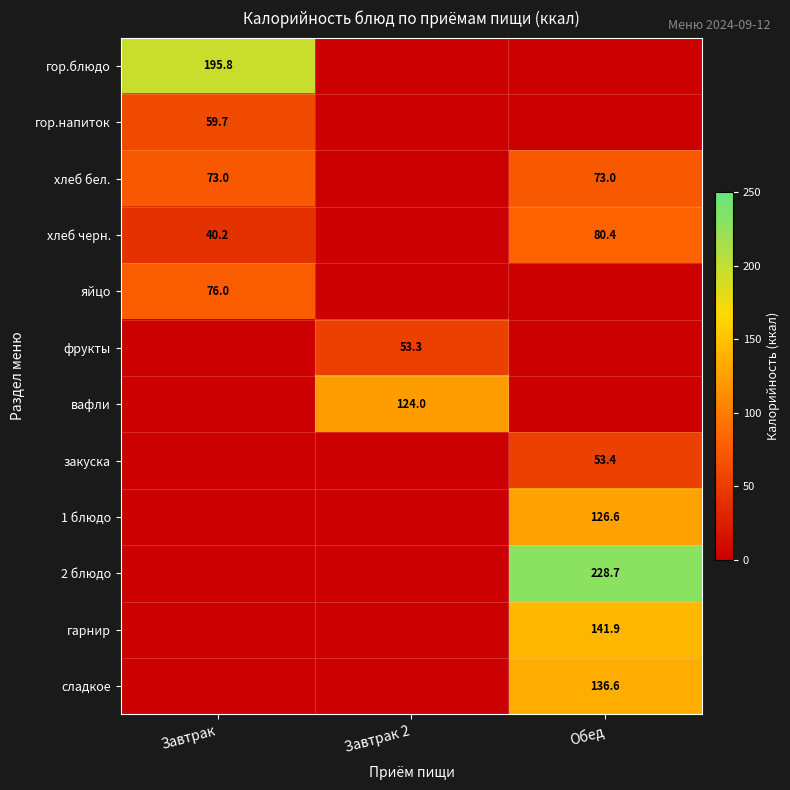

At which category is the sum across all series the highest?

Обед